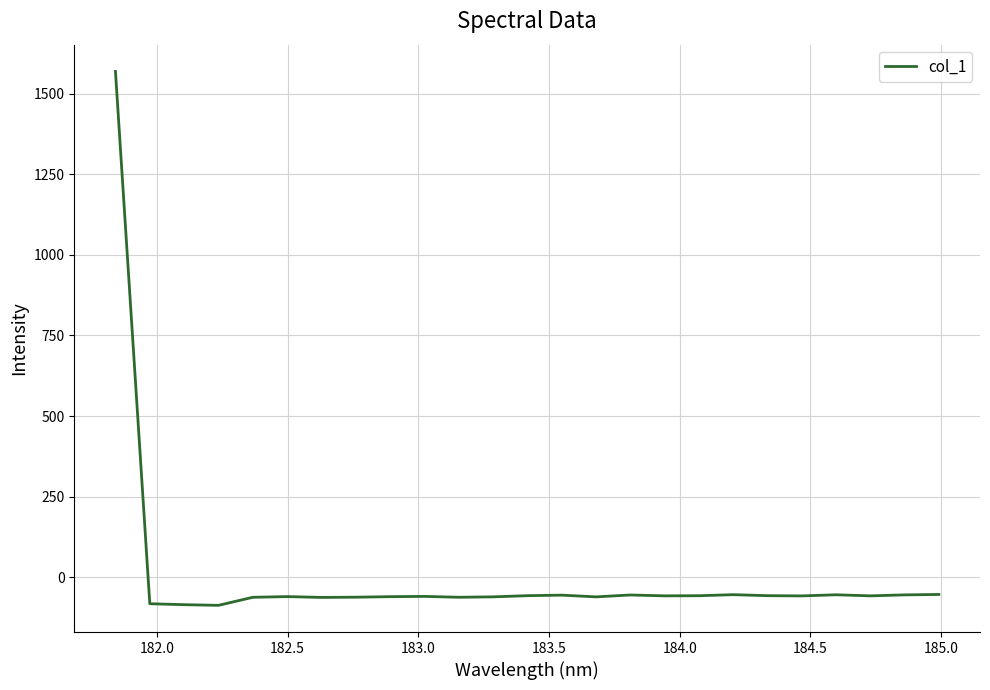

What is the greatest value displayed?

1569.8